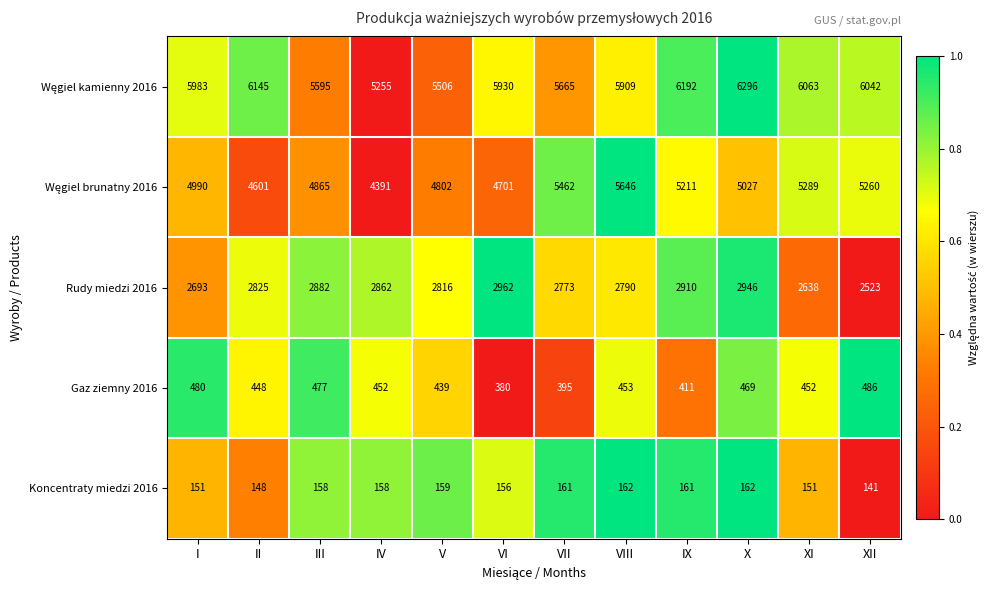

What is the difference between the highest and lowest values at IX?

6031